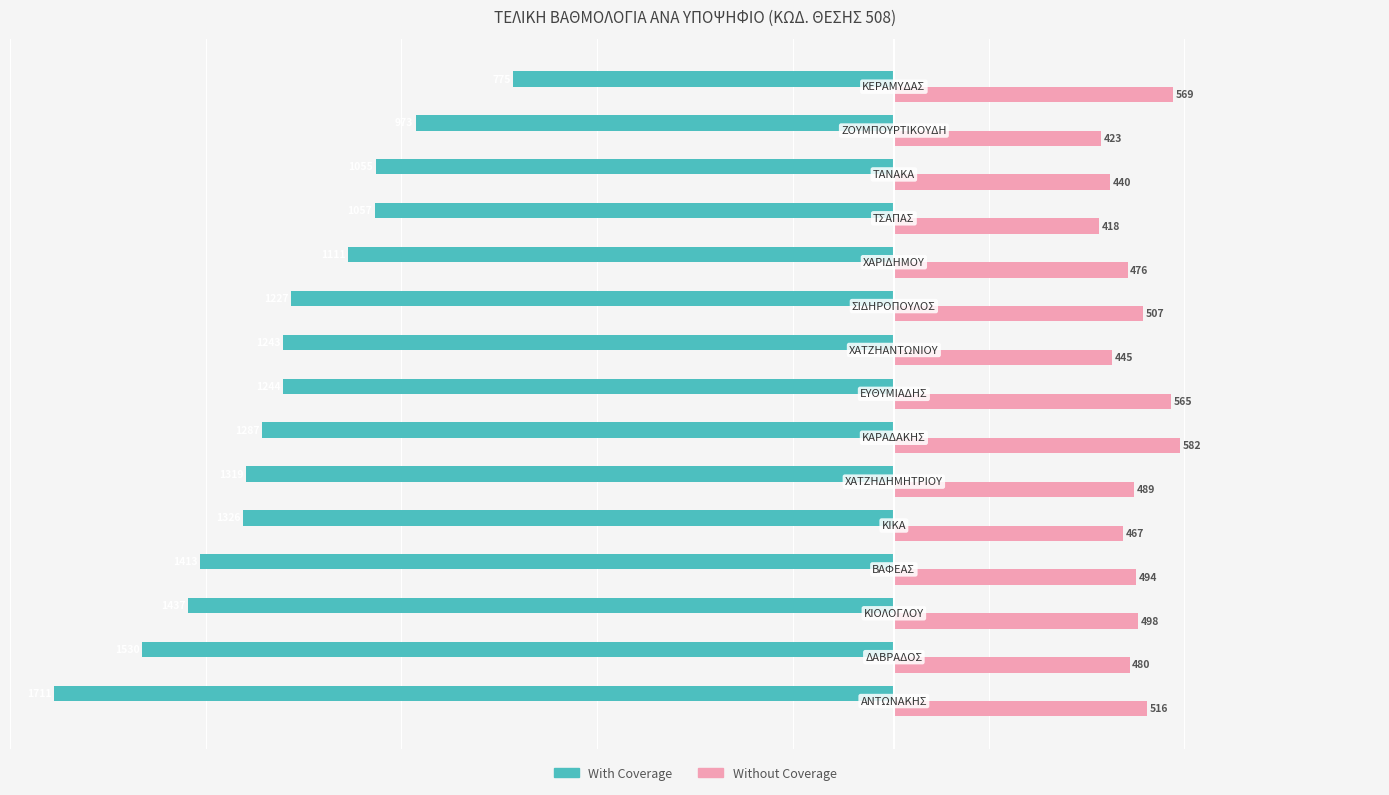

What is the average value of the Without Coverage series?

491.3